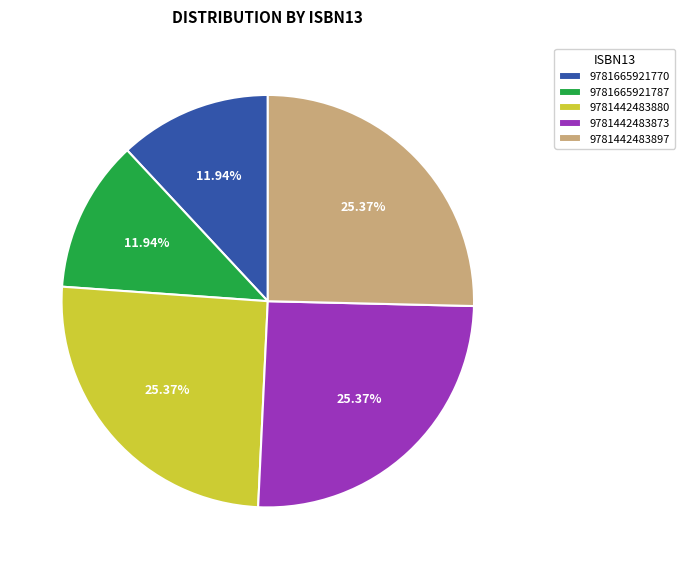

Does any single category account for the majority?

No